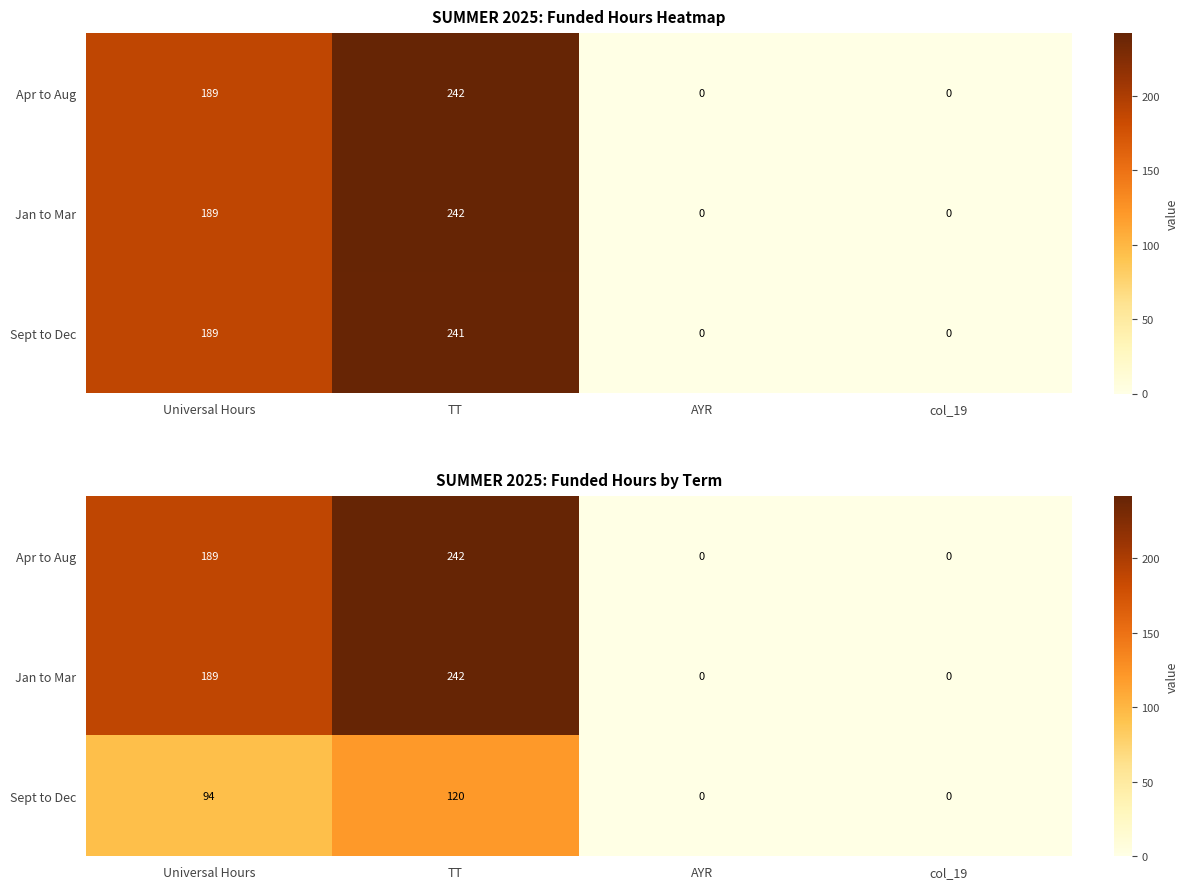

Where does the Jan to Mar series first go above 189?

TT